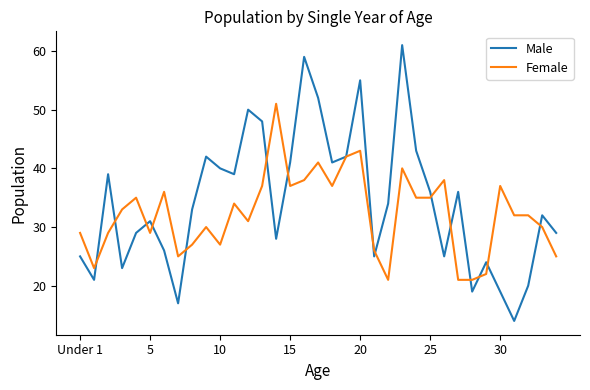

What is the lowest value of the Female series?

21